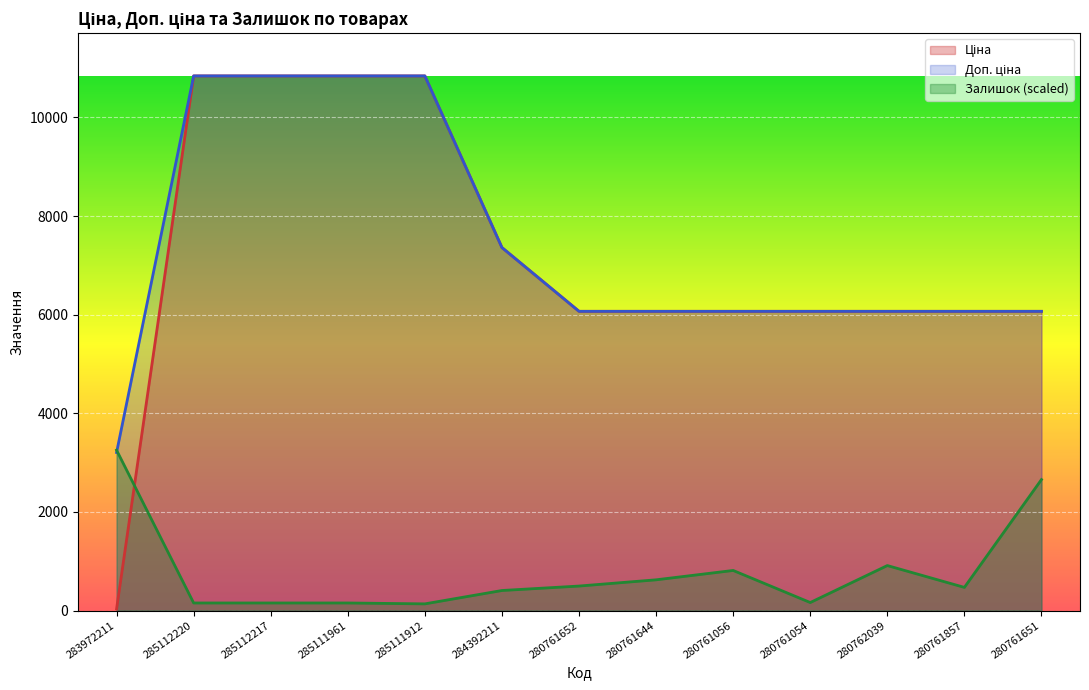

How many data points in Доп. ціна are less than 6067?

1